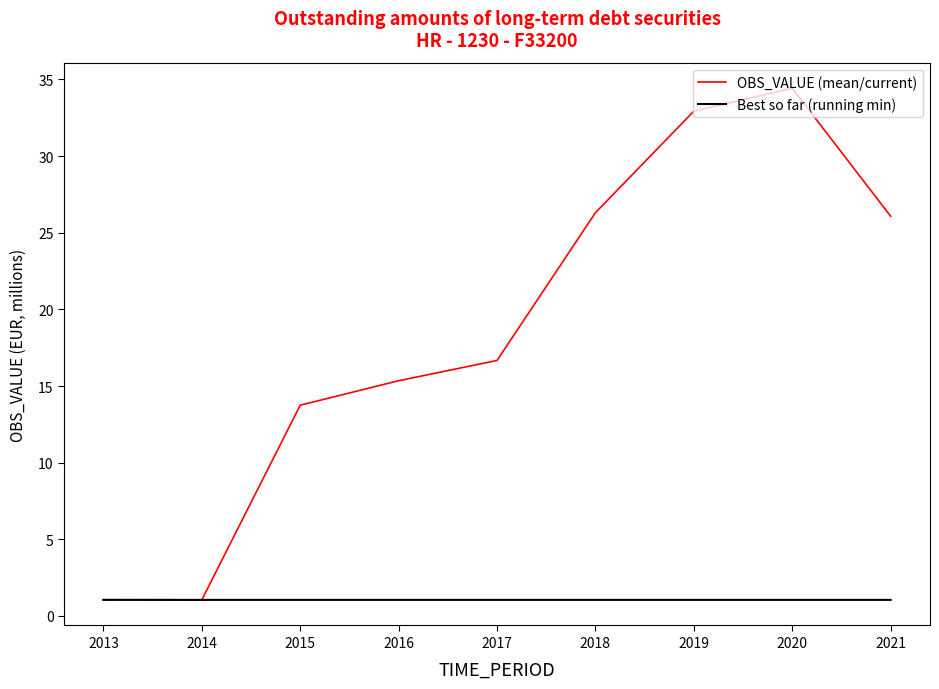

What is the minimum value for Best so far (running min)?

1.0